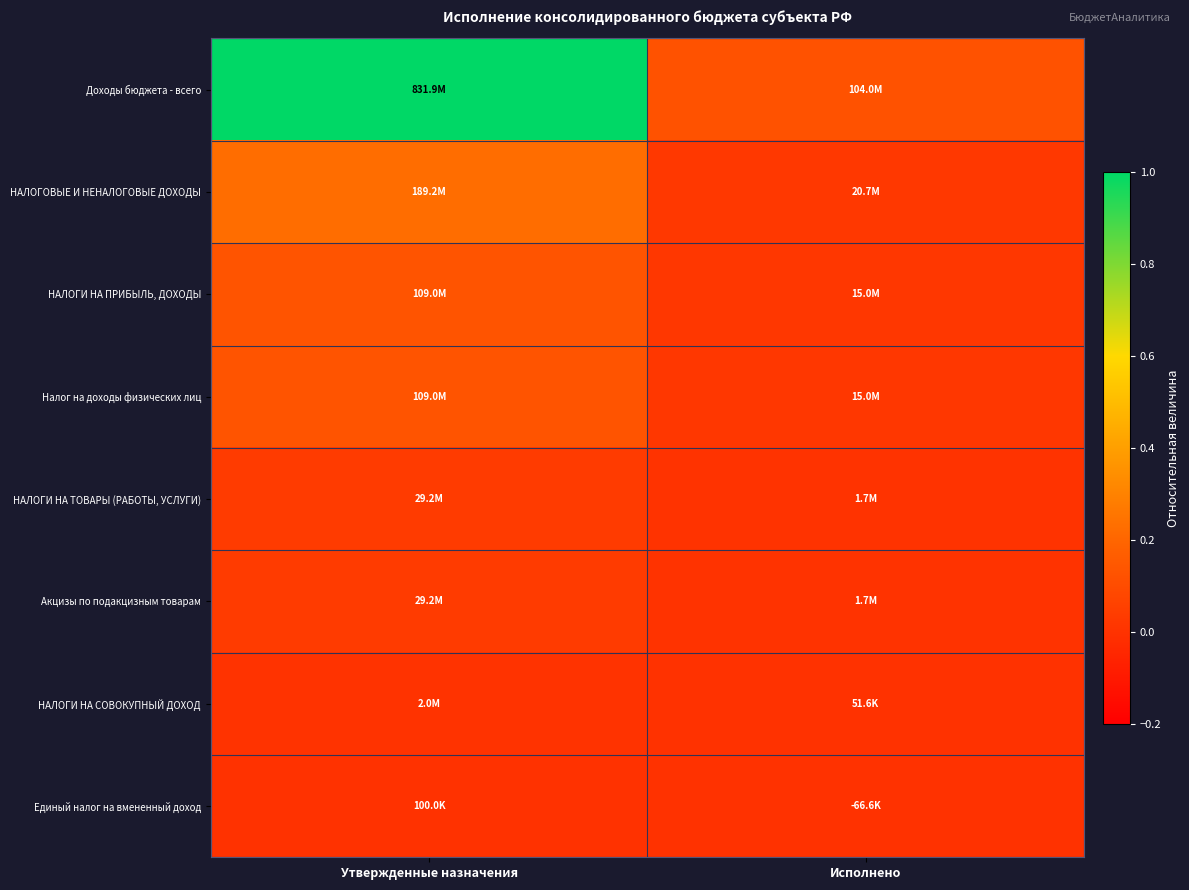

At how many categories does at least one series exceed 0?

2